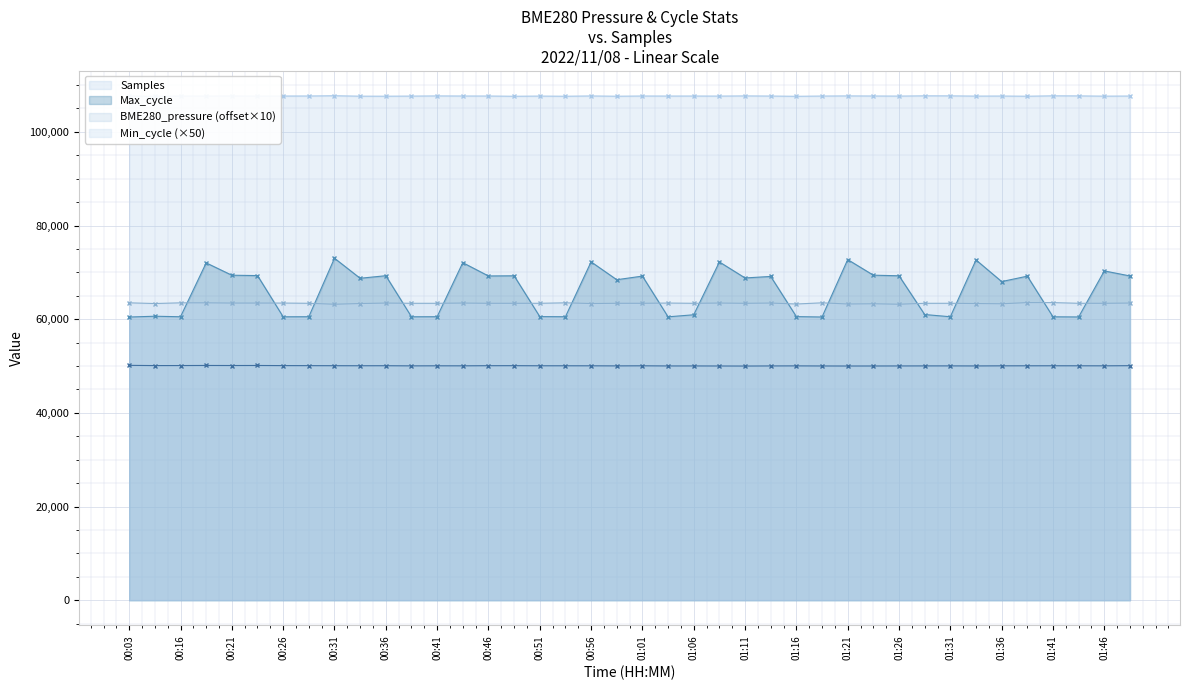

At how many categories does at least one series exceed 54074?

40